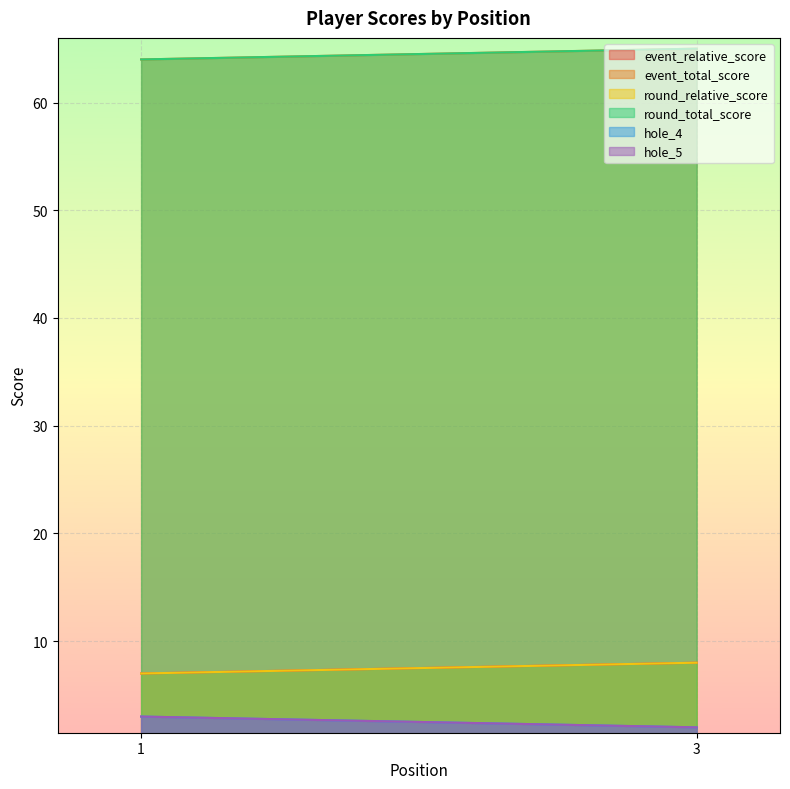

What is the difference between the round_total_score values at 3 and 1?

1